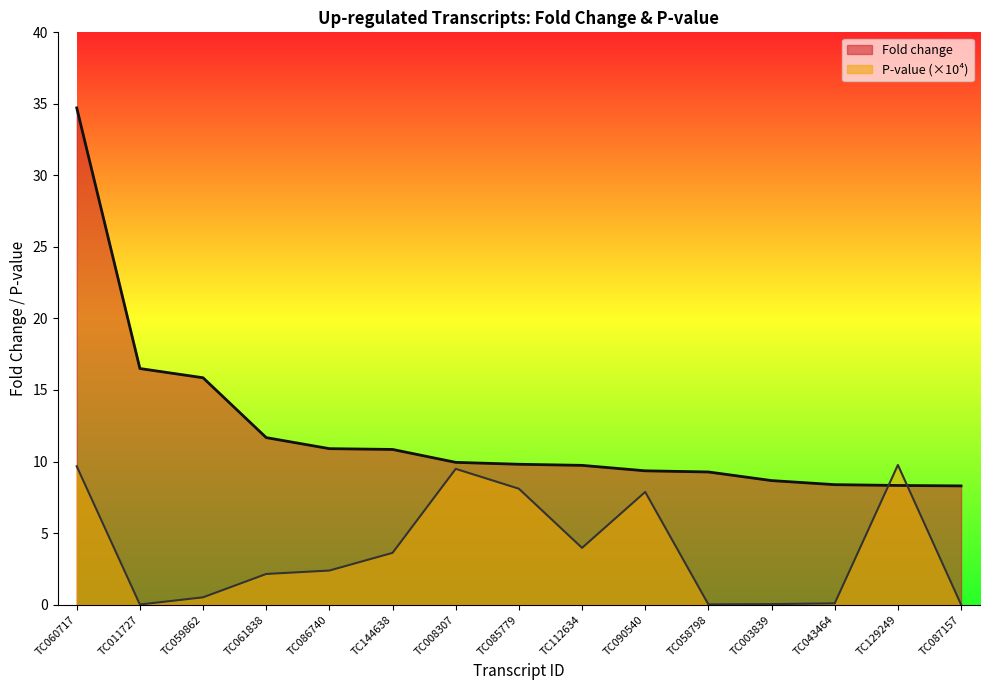

Rank the series by their average value, from highest to lowest.

Fold change, P-value (×10⁴)